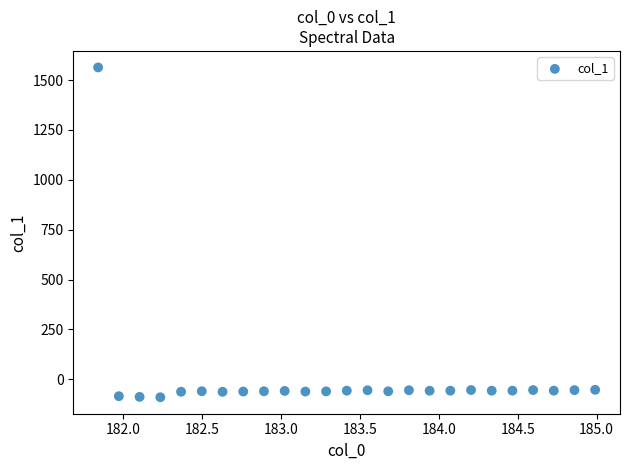

What is the range of Y values (max minus min)?

1653.1